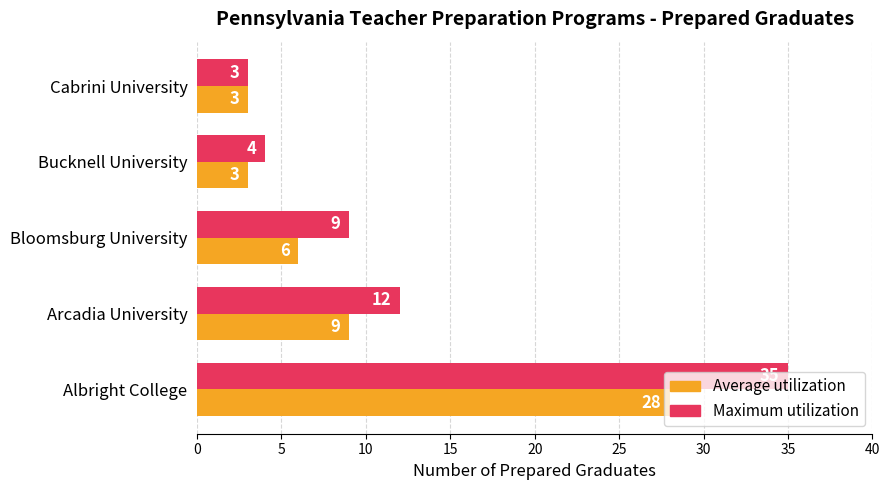

Rank the categories by Maximum utilization value from lowest to highest.

Cabrini University, Bucknell University, Bloomsburg University, Arcadia University, Albright College